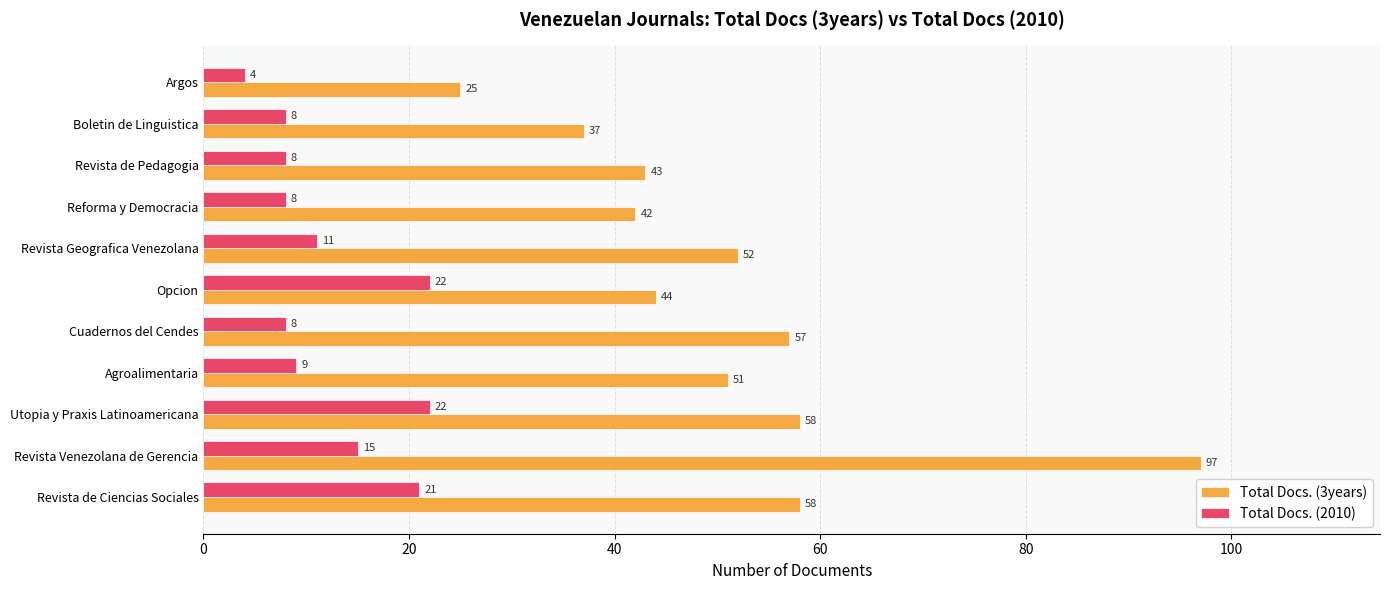

What is the greatest value displayed?

97